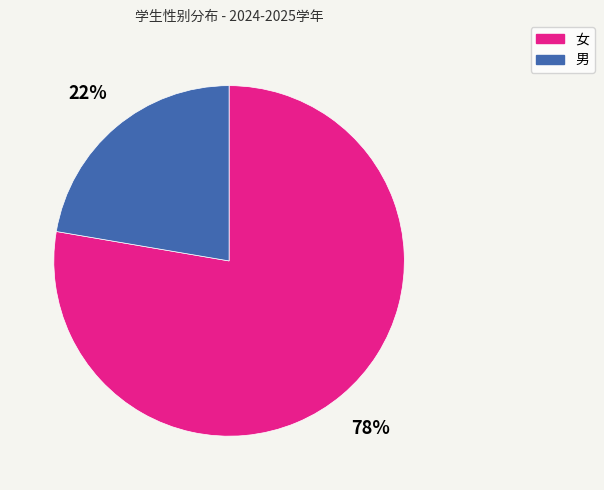

Is there any slice that represents more than half of the pie?

Yes